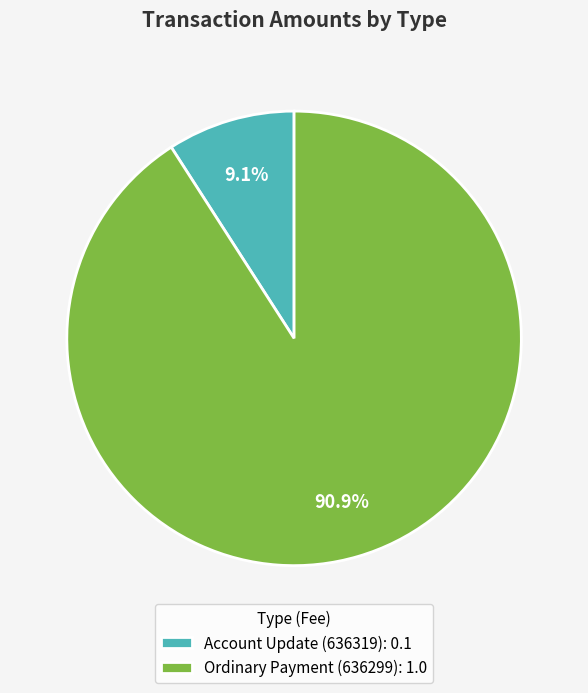

Combined, what portion of the pie is Ordinary Payment (636299) and Account Update (636319)?

100.0%